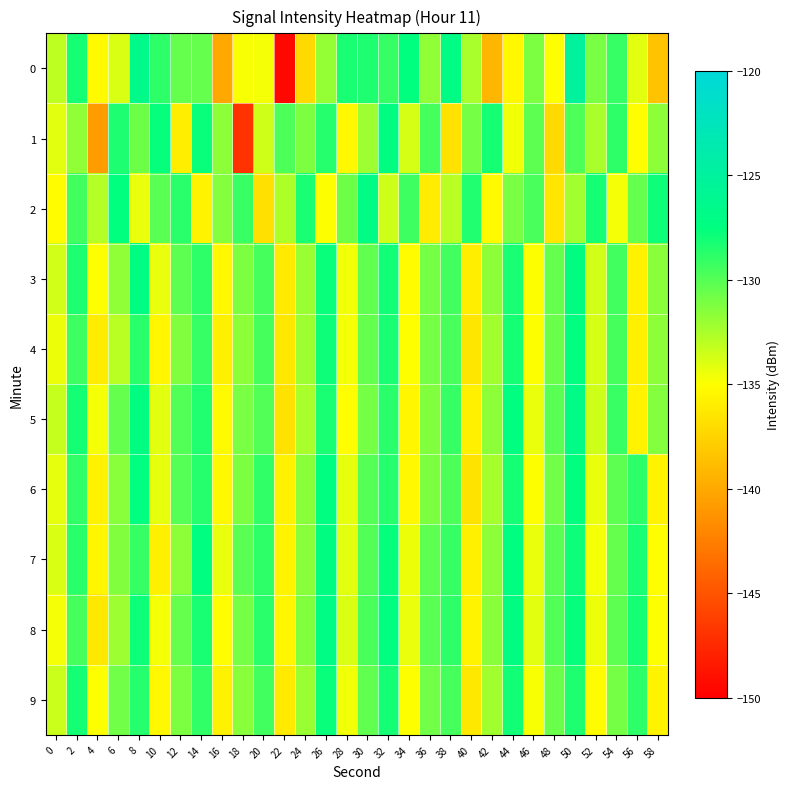

Which series has the largest total across all categories?

8